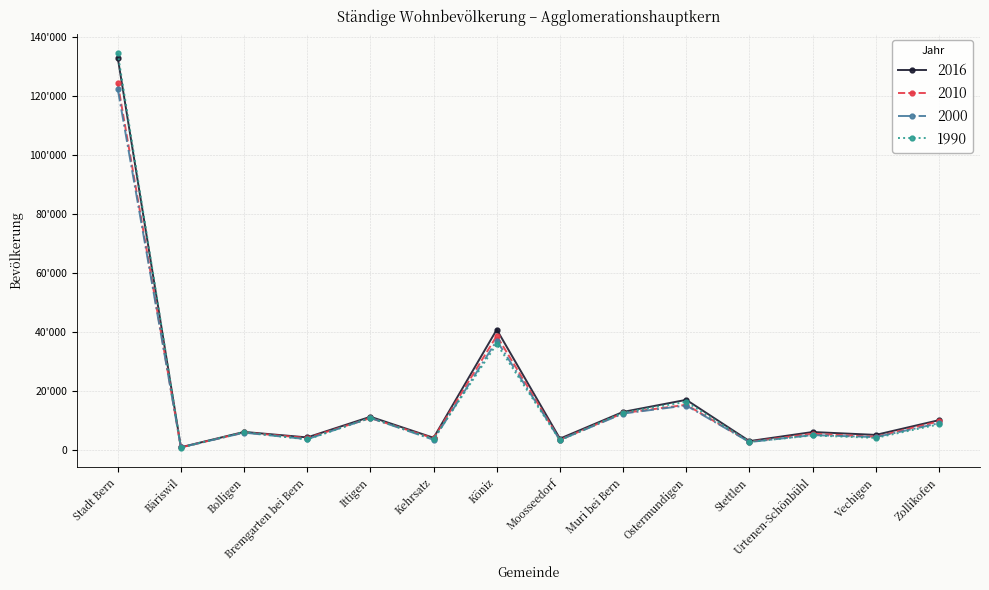

Does the chart have visible grid lines?

Yes